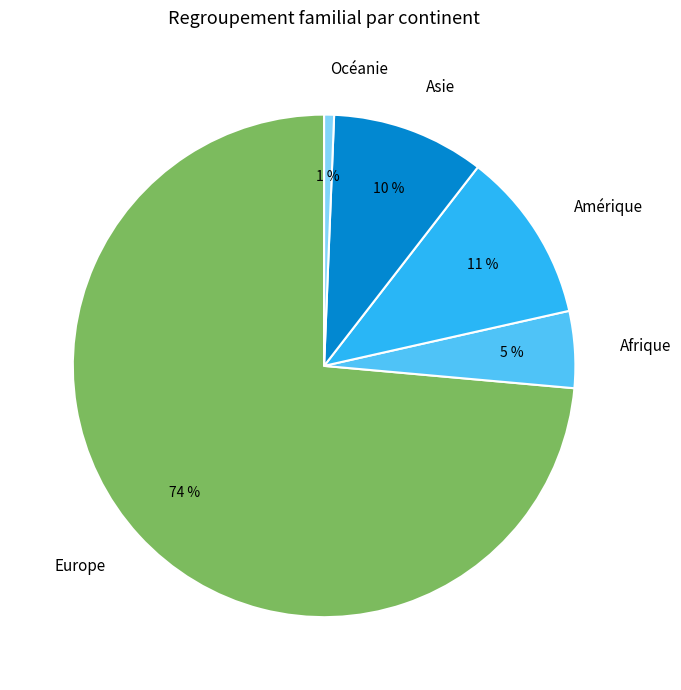

Is there a majority slice in this chart?

Yes